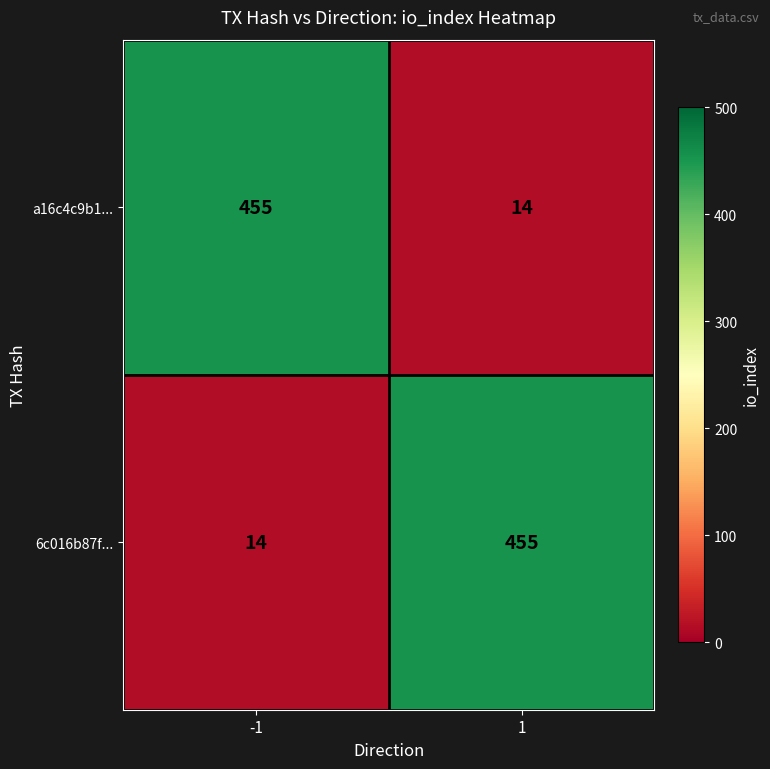

What is the total value across all series at 1?

469